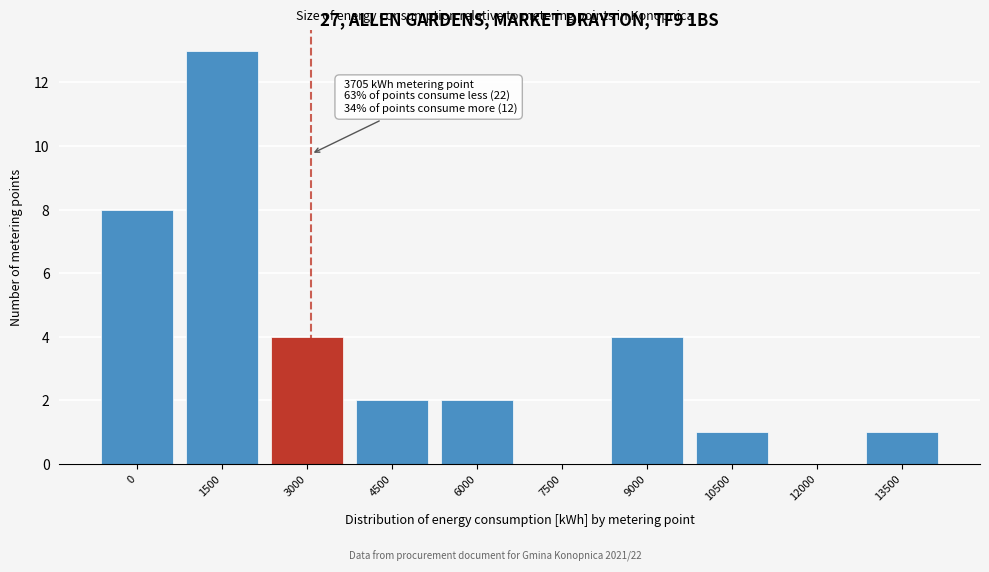

Reading left to right, transcribe all the data shown in this chart.

0=8	1500=13	3000=4	4500=2	6000=2	7500=0	9000=4	10500=1	12000=0	13500=1